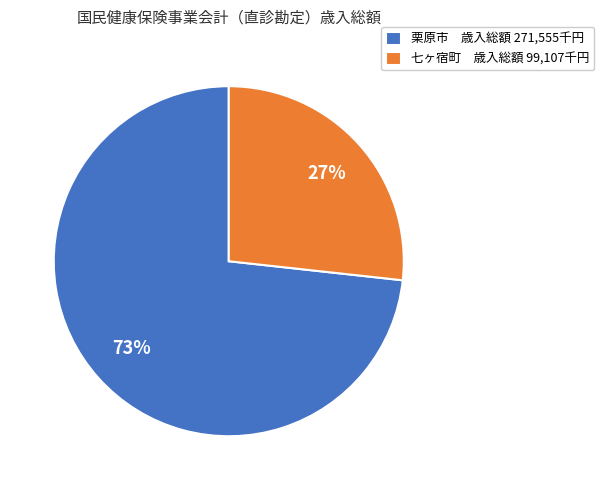

True or false: 七ヶ宿町 accounts for 38% of the total.

False